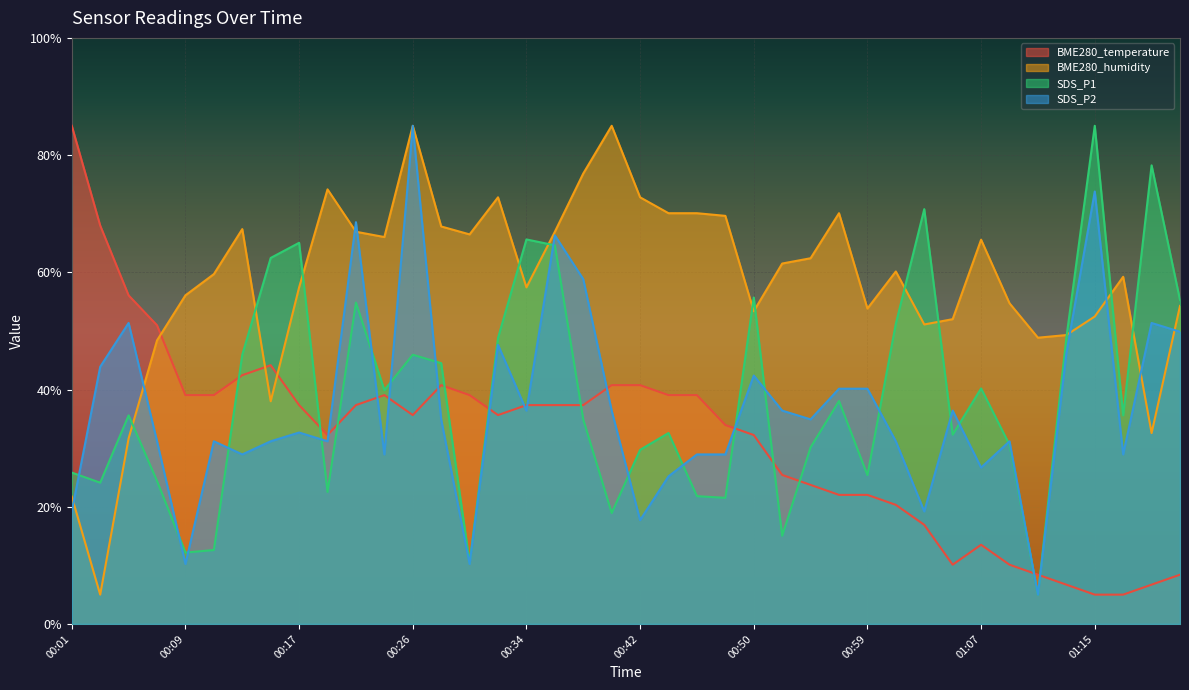

In SDS_P1, how many points are higher than both neighbors (excluding endpoints)?

12